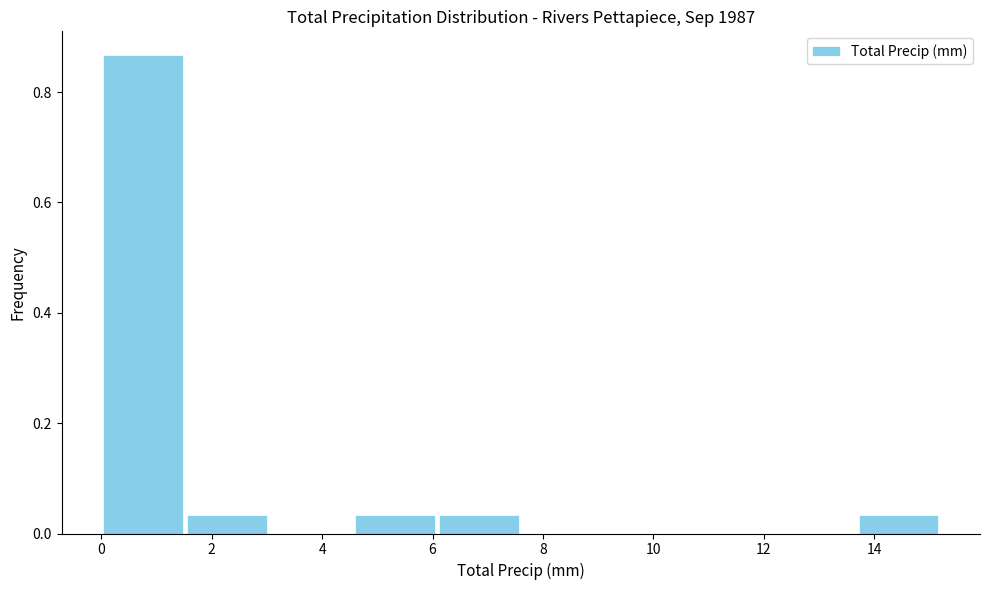

What is the height of the bar covering 1.52 to 3.04 on the x-axis? Neither the bar edges nor the heights are printed on the chart, so give them approximately, as read against the axes.

0.04